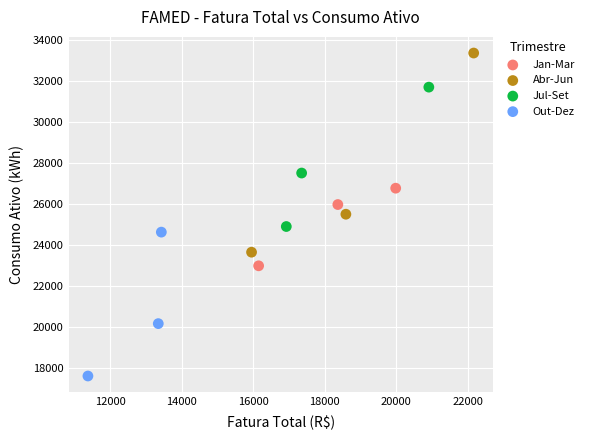

Which series contains the highest Y value?

Abr-Jun